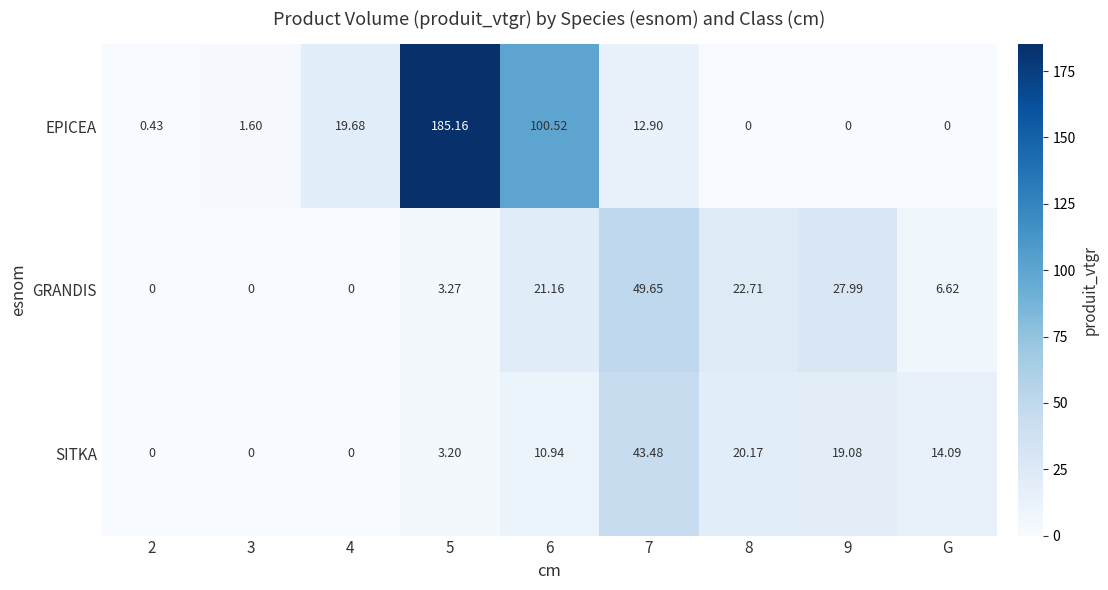

Which series has the largest range (max minus min)?

EPICEA